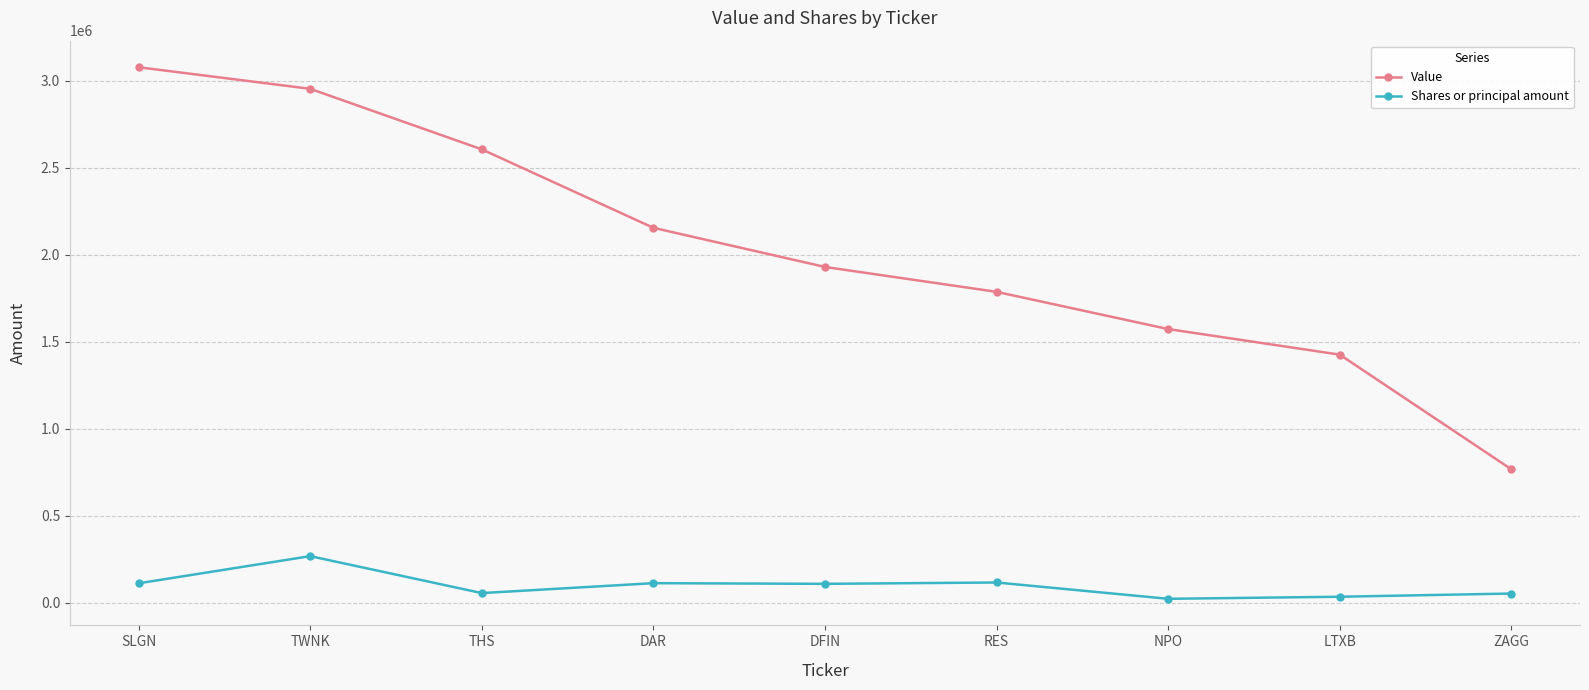

Is the value of Value at SLGN greater than the value of Shares or principal amount at SLGN?

Yes